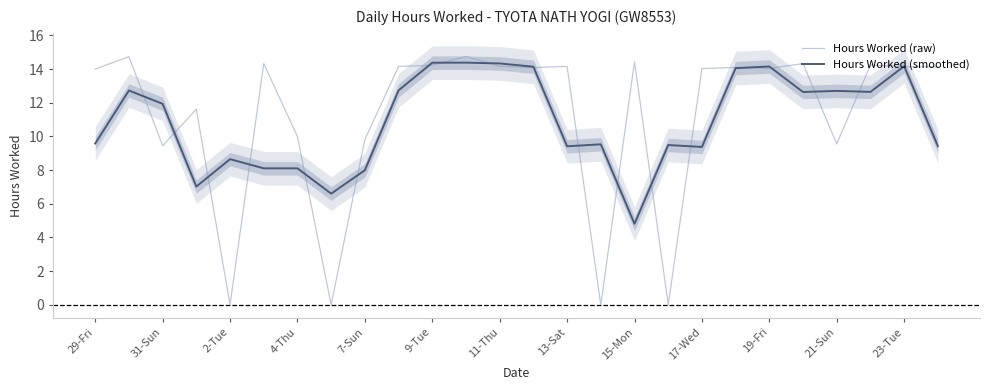

What position from the left is 29-Fri?

1